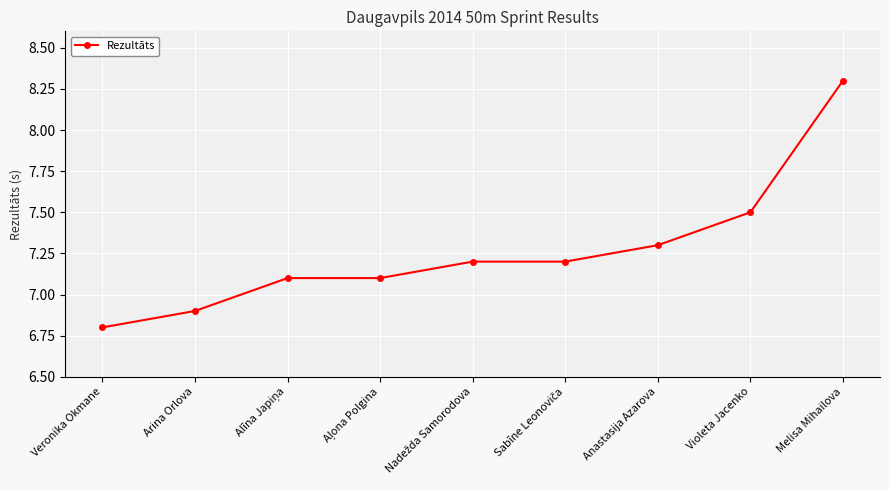

True or false: the data shows 12.1 at Violeta Jacenko.

False